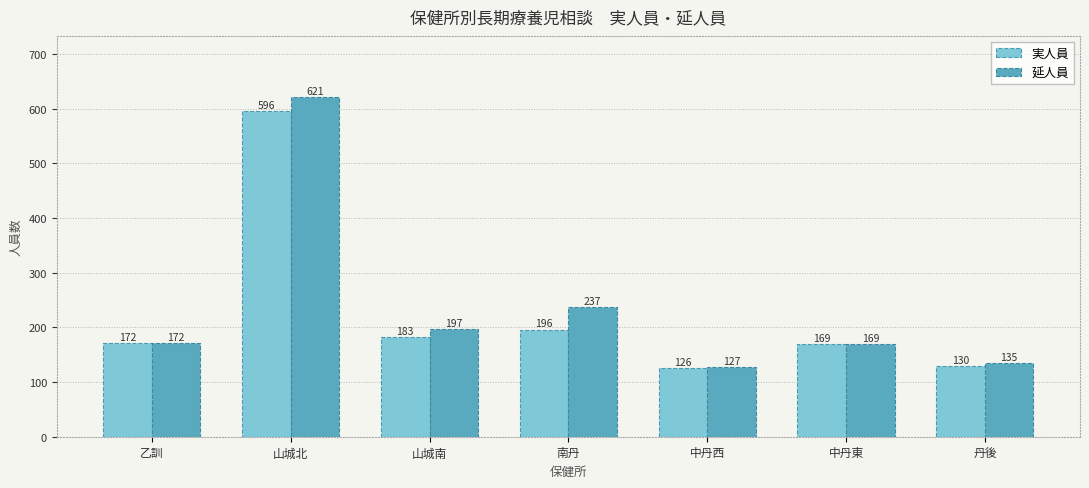

At which category is the sum across all series the highest?

山城北